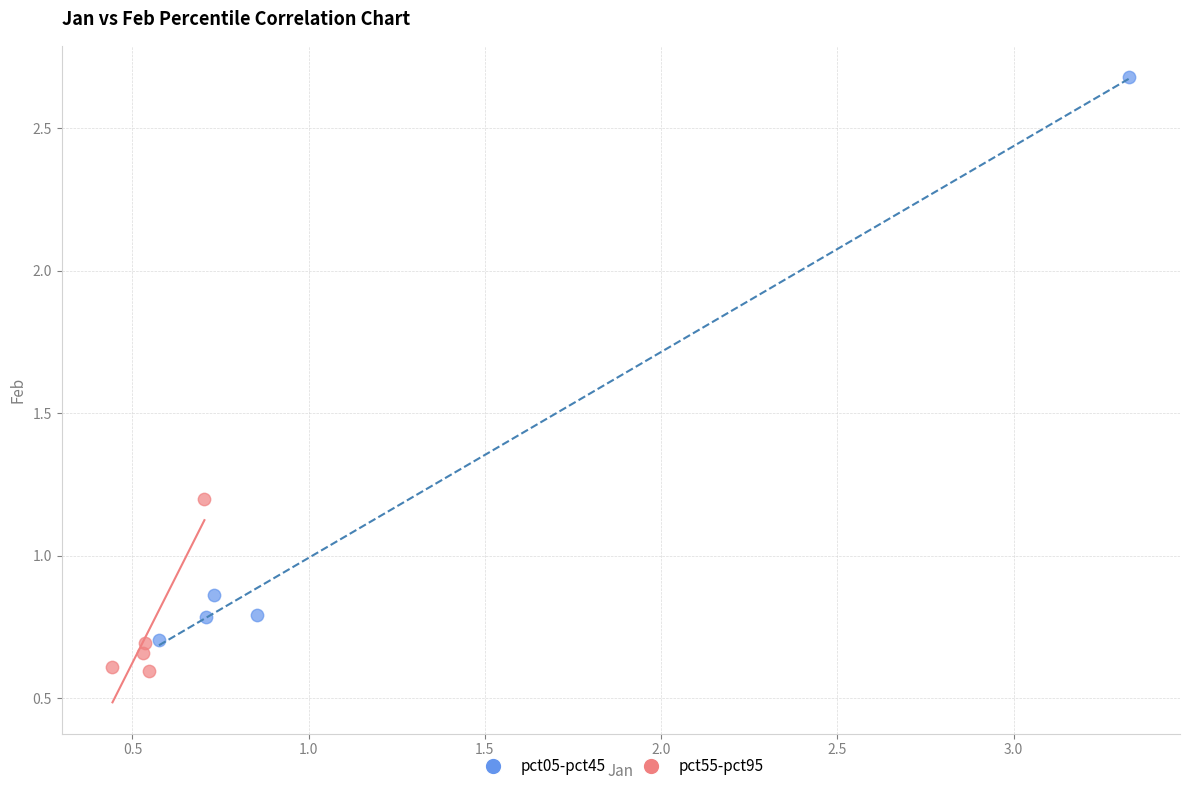

Which series contains the lowest Y value?

pct55-pct95